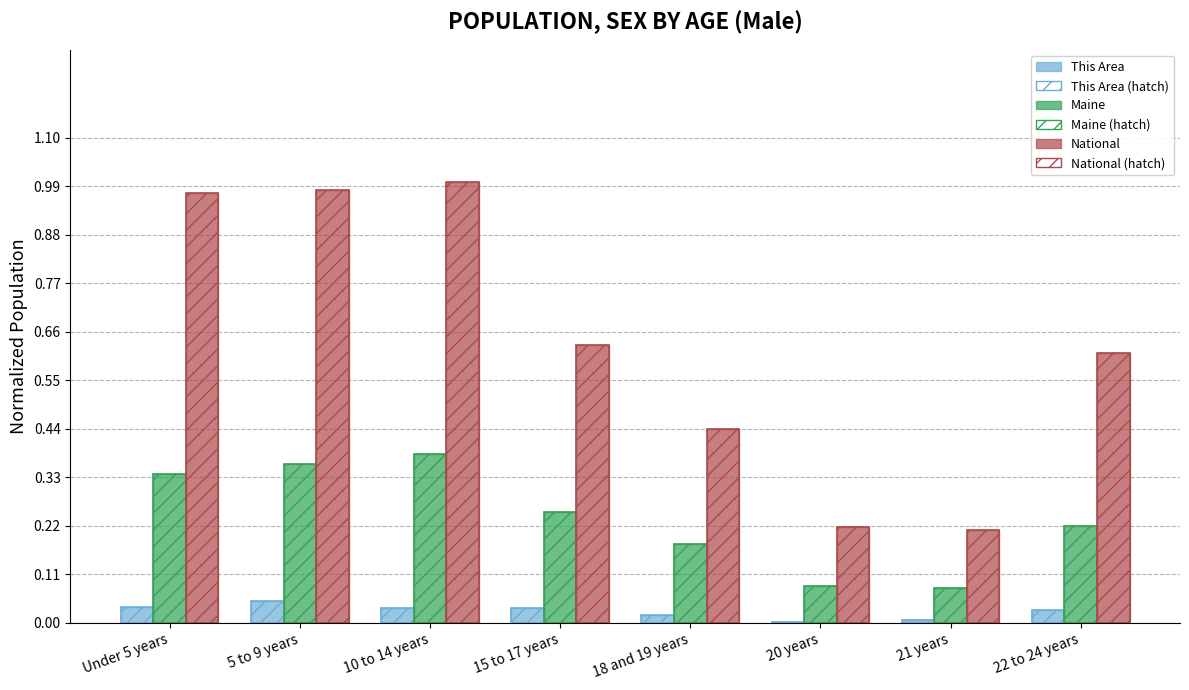

How many data points does each series have?

8